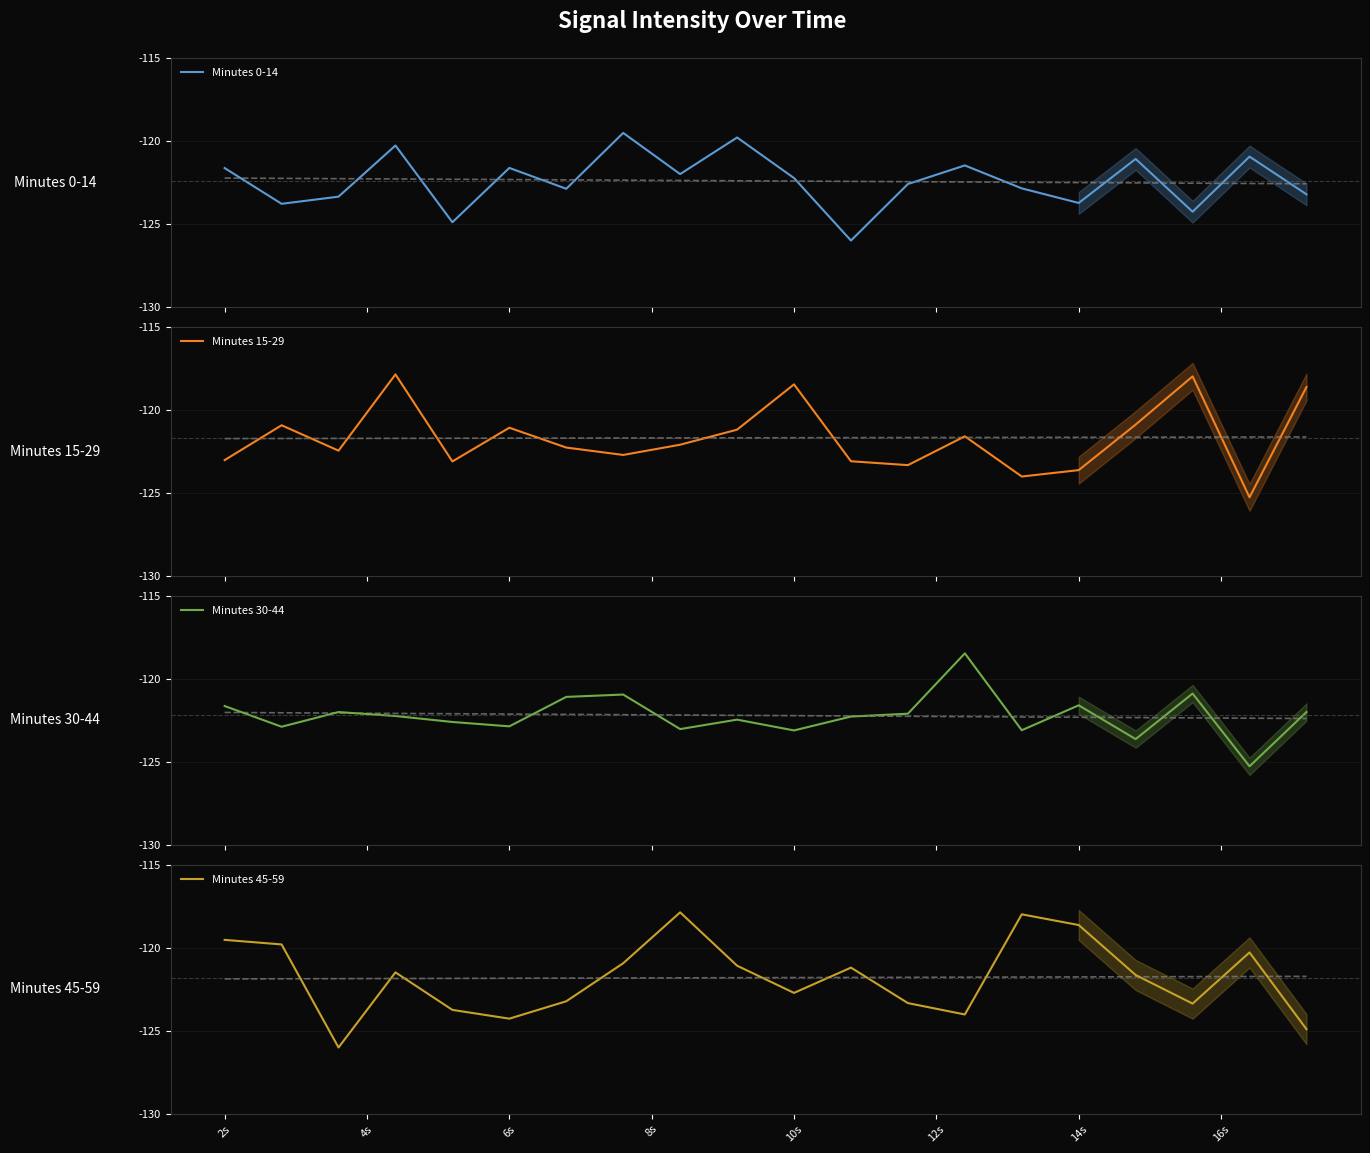

What is the lowest value of the Minutes 0-14 series?

-126.0